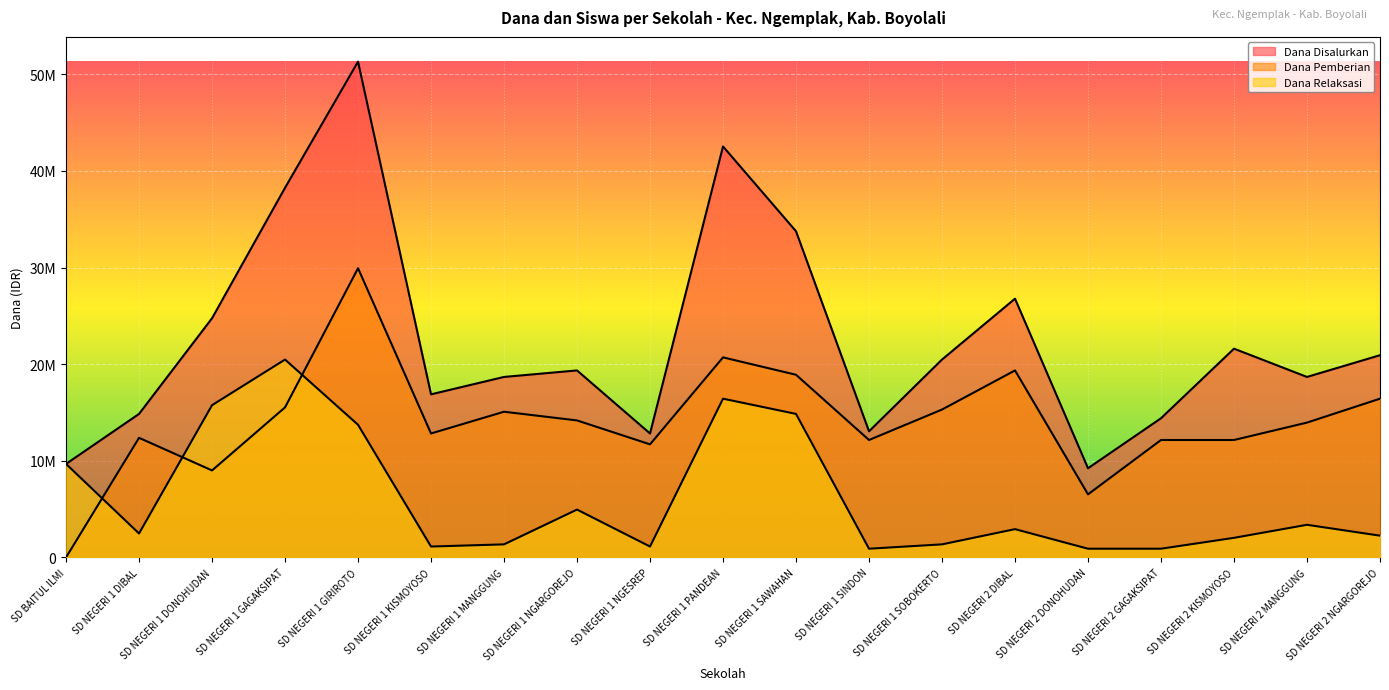

At which category does Dana Disalurkan reach its first local peak?

SD NEGERI 1 GIRIROTO